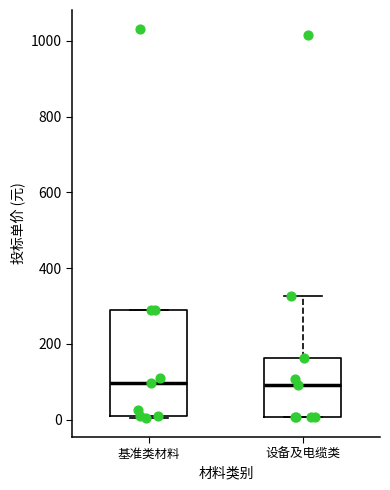

Reading left to right, transcribe this box plot: for each box, give where its median line is, the range the box spans, and where its two whiskers end, as read against the y-axis. The values are not printed on the chart, so give them approximately, as read against the axis.

基准类材料: median 100, box 0 to 300, whiskers 0 to 300
设备及电缆类: median 100, box 0 to 160, whiskers 0 to 320